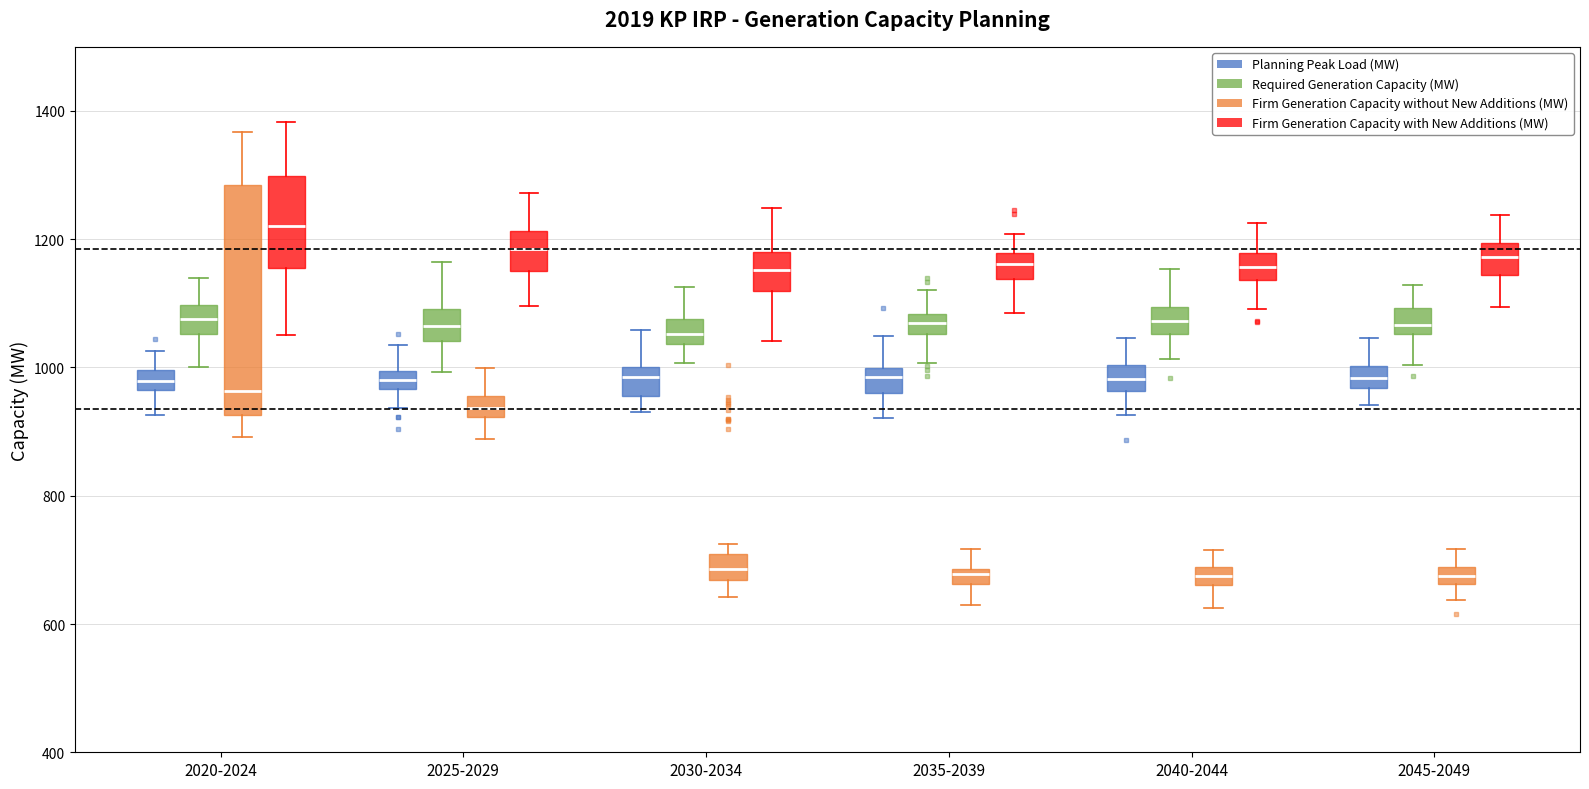

Which box has the highest median line?

2020-2024 (Firm Generation Capacity with New Additions (MW))